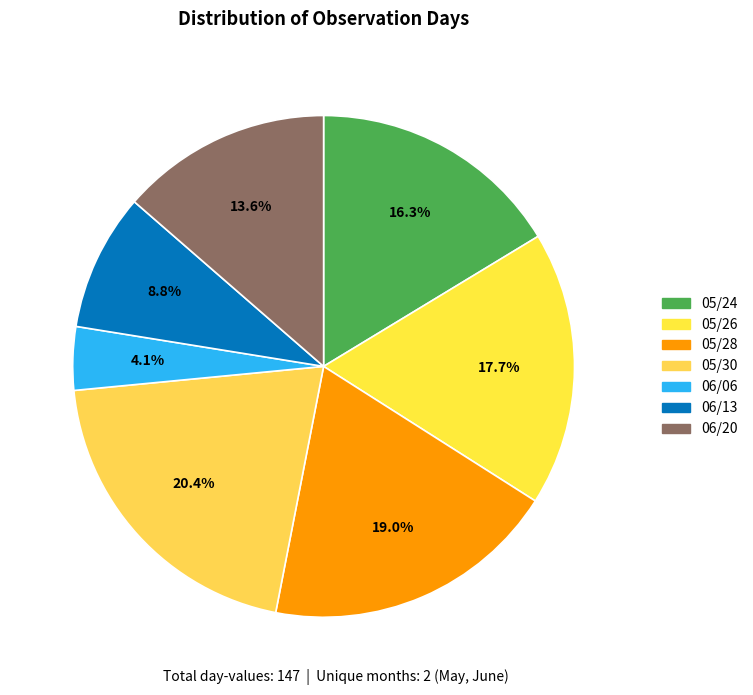

What is the total percentage of 05/30 and 05/26?

38.1%